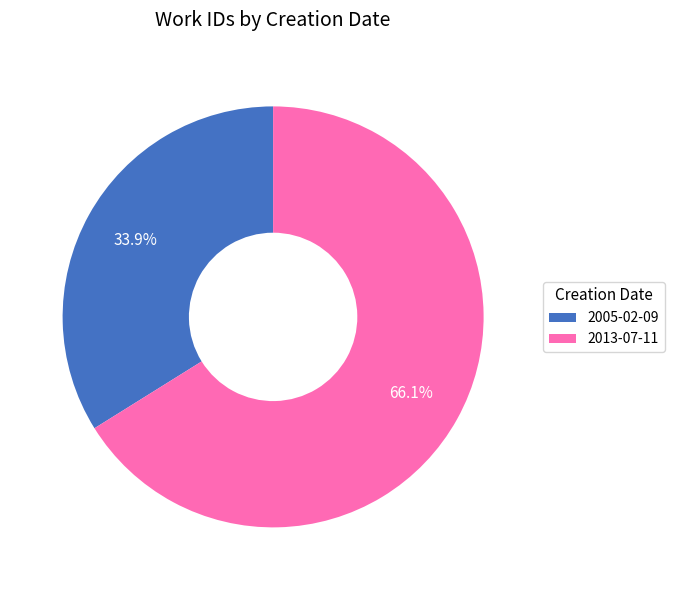

Does any single category account for the majority?

Yes